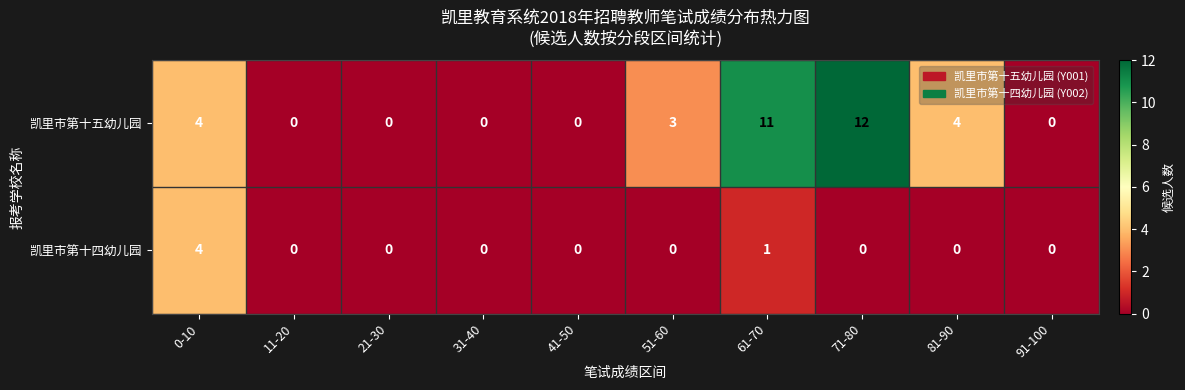

True or false: 凯里市第十四幼儿园 has a value of 0 at 81-90.

True